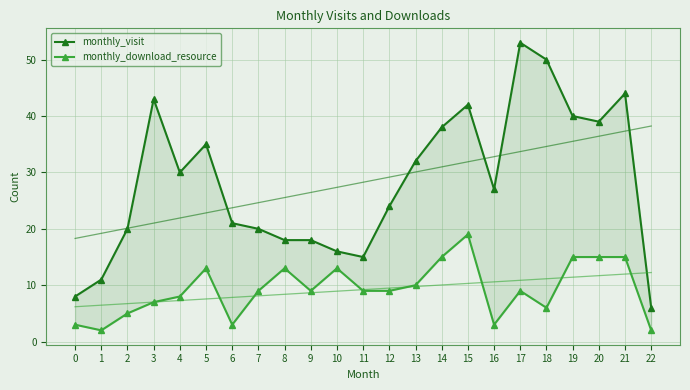

What is the difference between the monthly_download_resource values at 1 and 13?

8